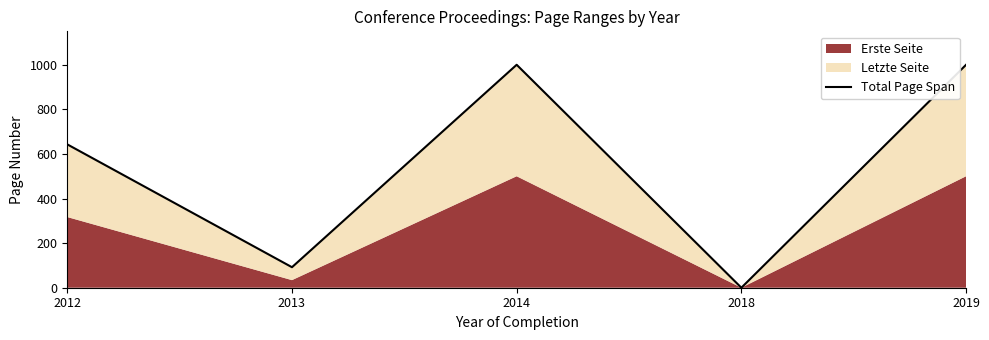

What is the average value?

547